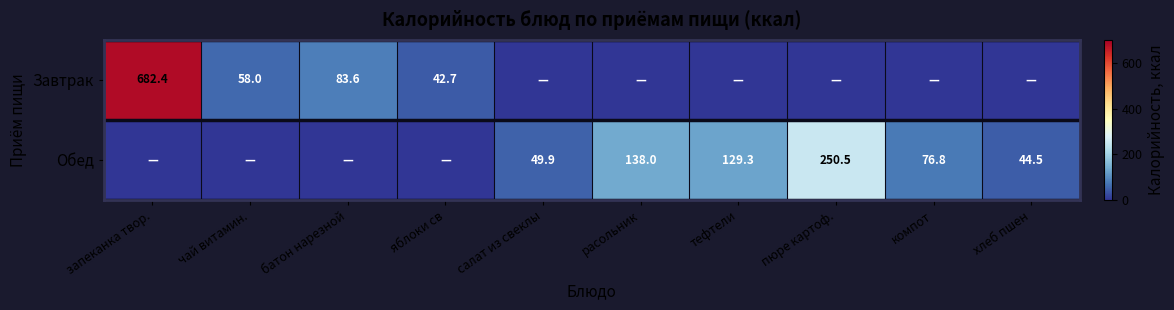

The Завтрак series shows 83.6 at батон нарезной. True or false?

True